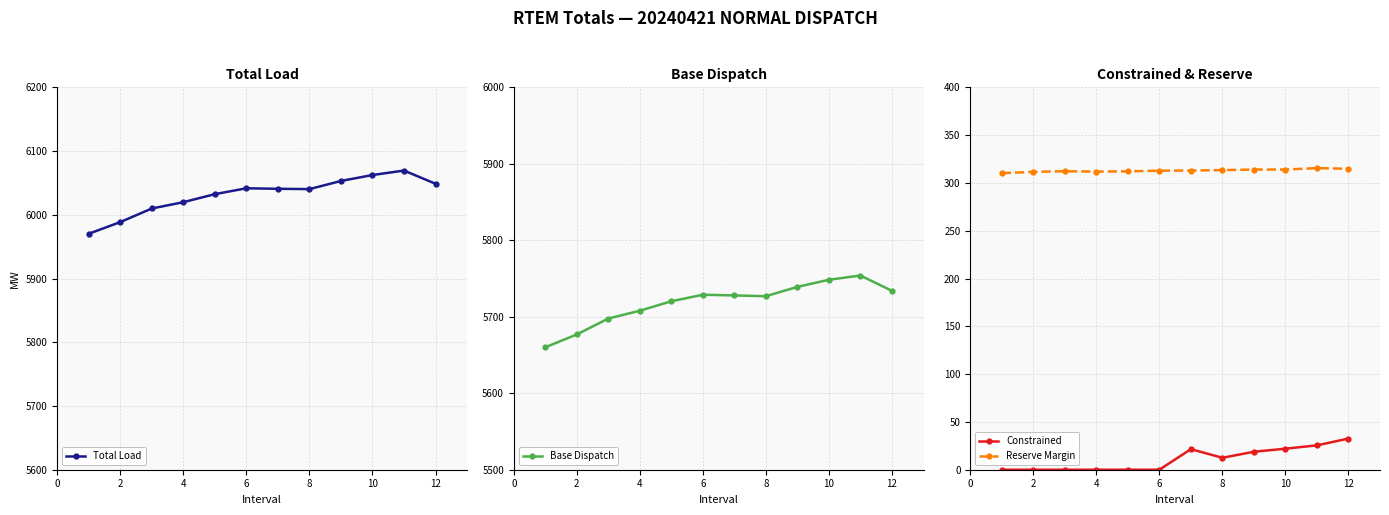

True or false: Reserve Margin has more than 2 points higher than both neighbors.

False